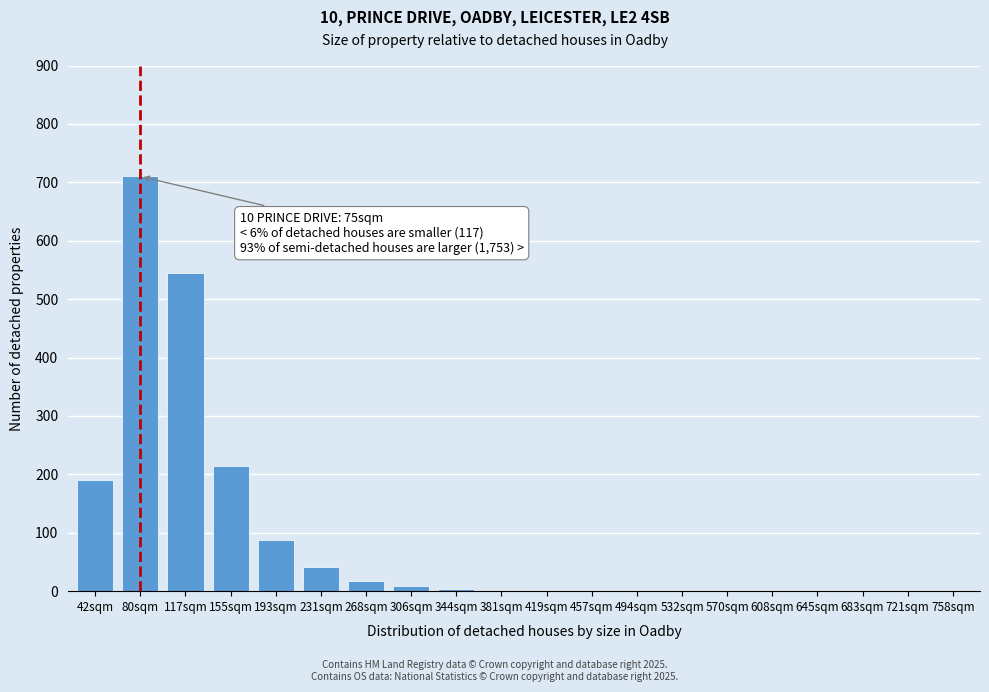

What is the greatest value displayed?

710